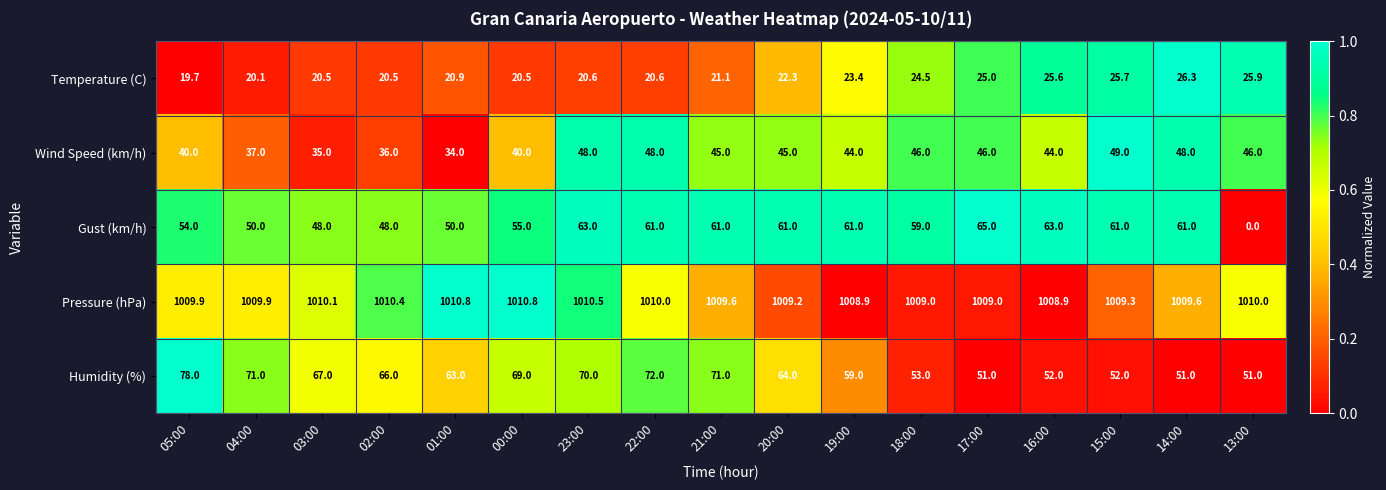

What is the difference between the Wind Speed (km/h) values at 17:00 and 05:00?

6.0